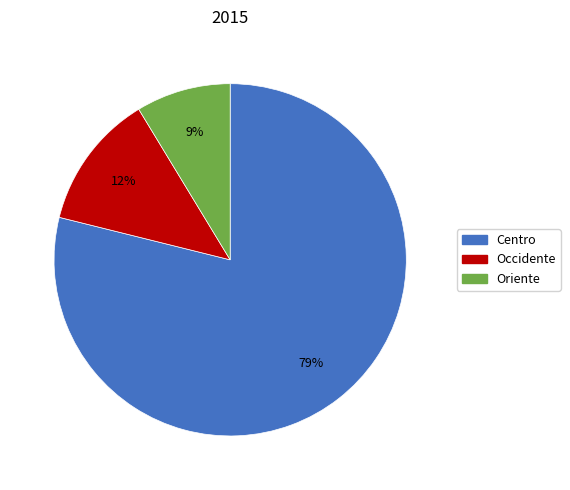

The Occidente slice represents 12% of the pie. True or false?

True